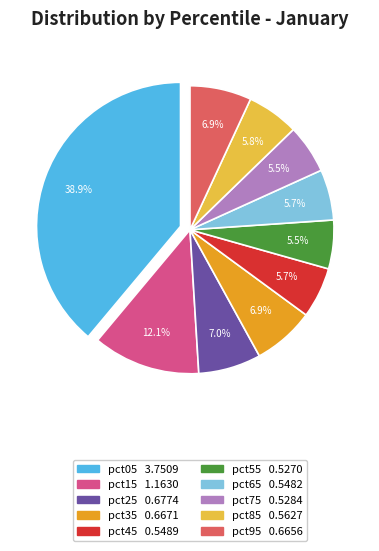

To the nearest percent, what portion does pct85 represent?

6%